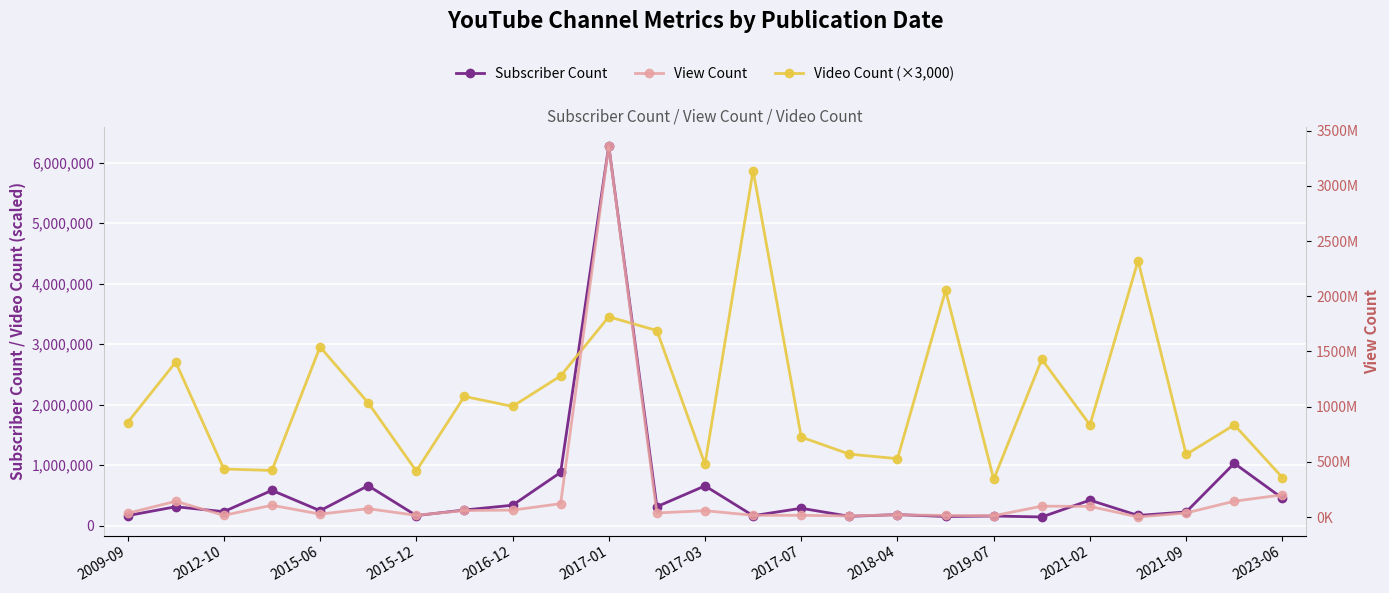

Which has a higher value, 2021-09 or 2023-06?

2023-06